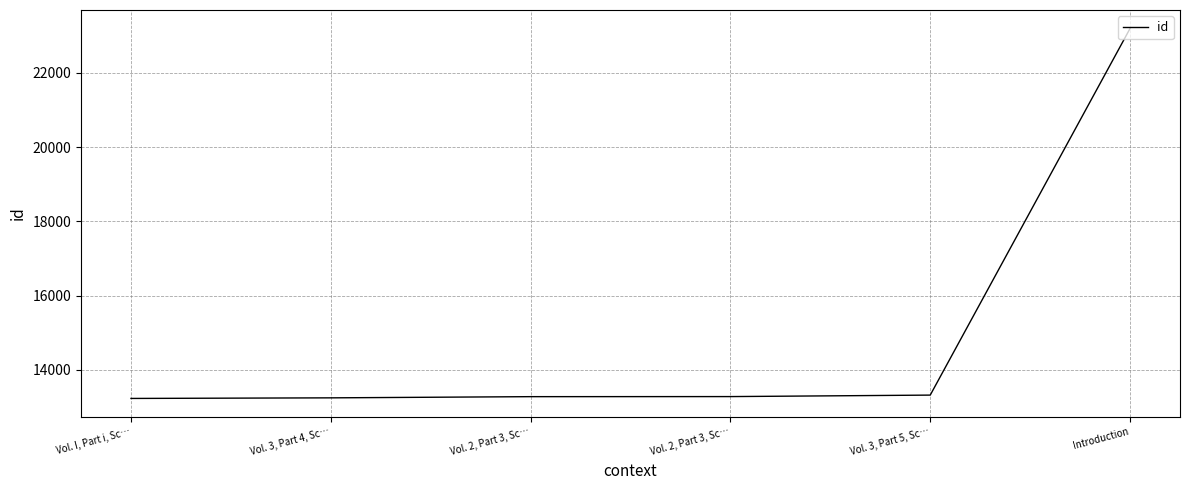

True or false: the data shows 13230 at Vol. I, Part i, Sc….

True